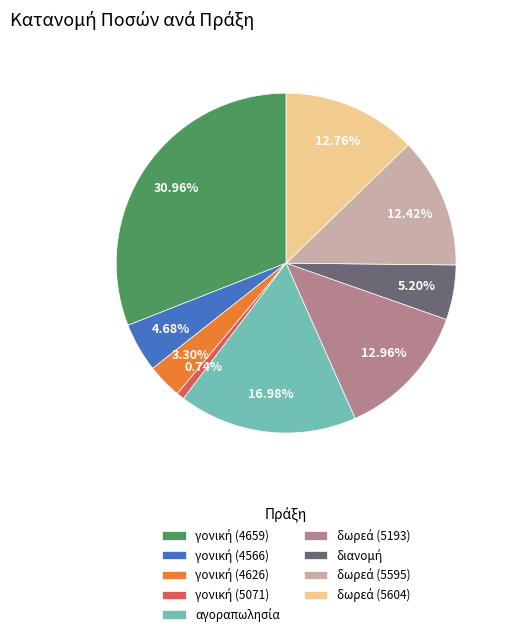

How many segments does this pie chart have?

9